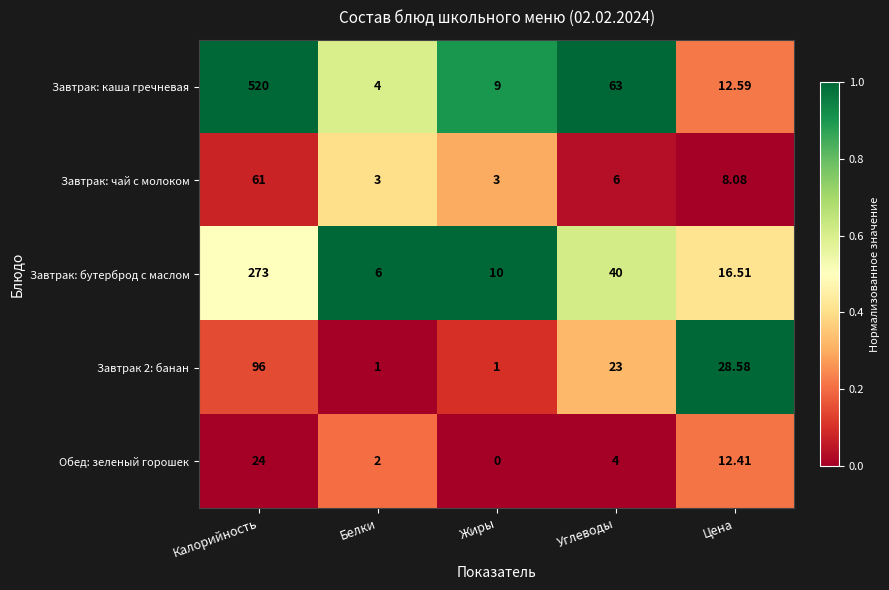

Is the value of Завтрак: каша гречневая at Калорийность greater than the value of Завтрак: чай с молоком at Цена?

Yes